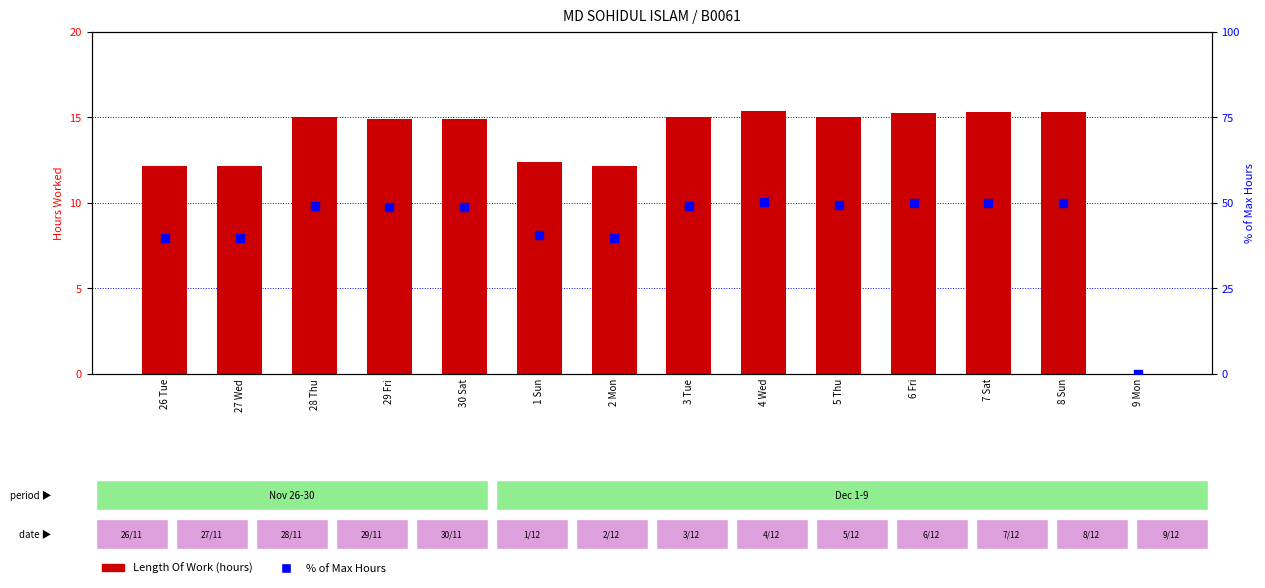

Which series has the largest total across all categories?

% of Max Hours